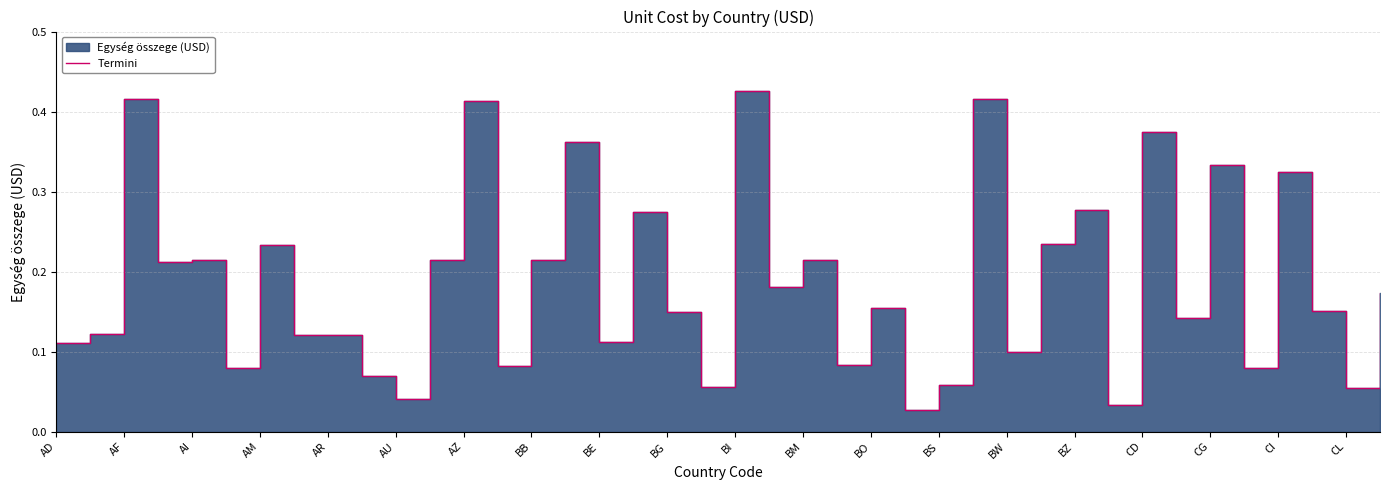

True or false: there are more than 1 points higher than both neighbors.

True